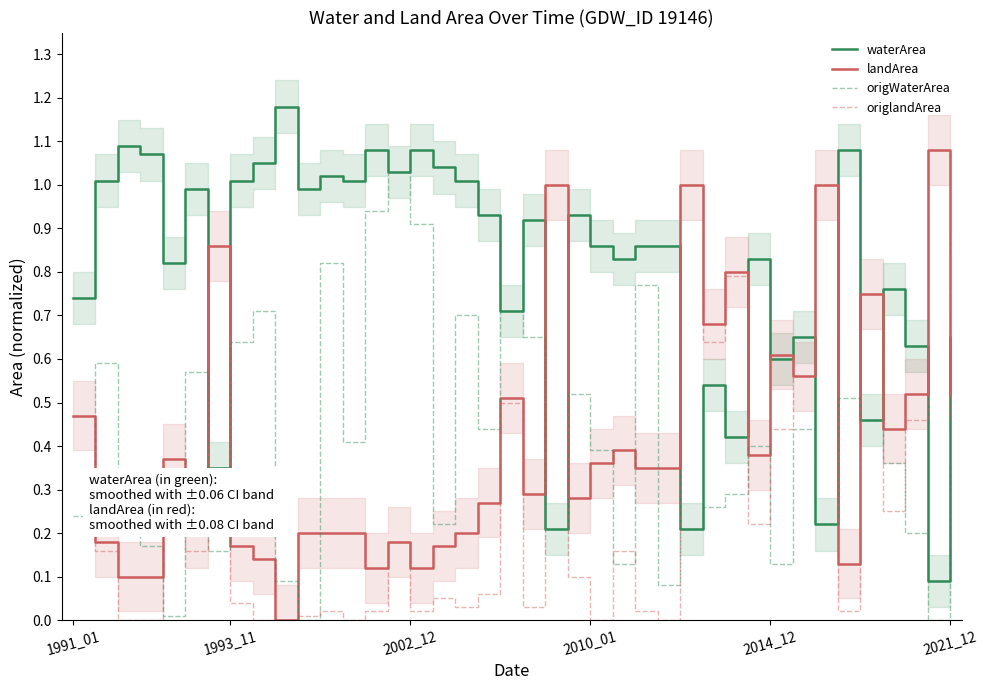

The value of origlandArea at 2010_01 is 0.0. True or false?

True